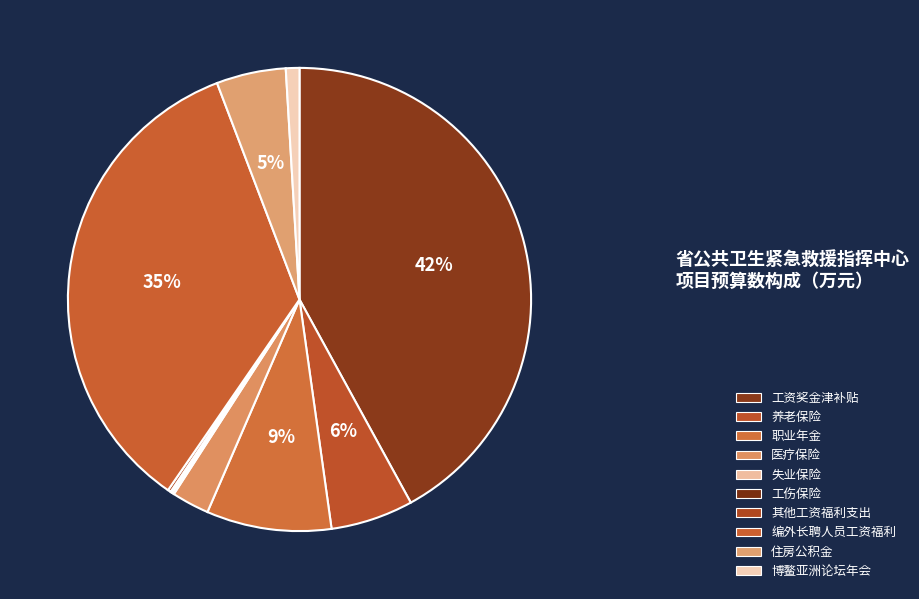

Is it true that 编外长聘人员工资福利 is 35% of the pie?

True